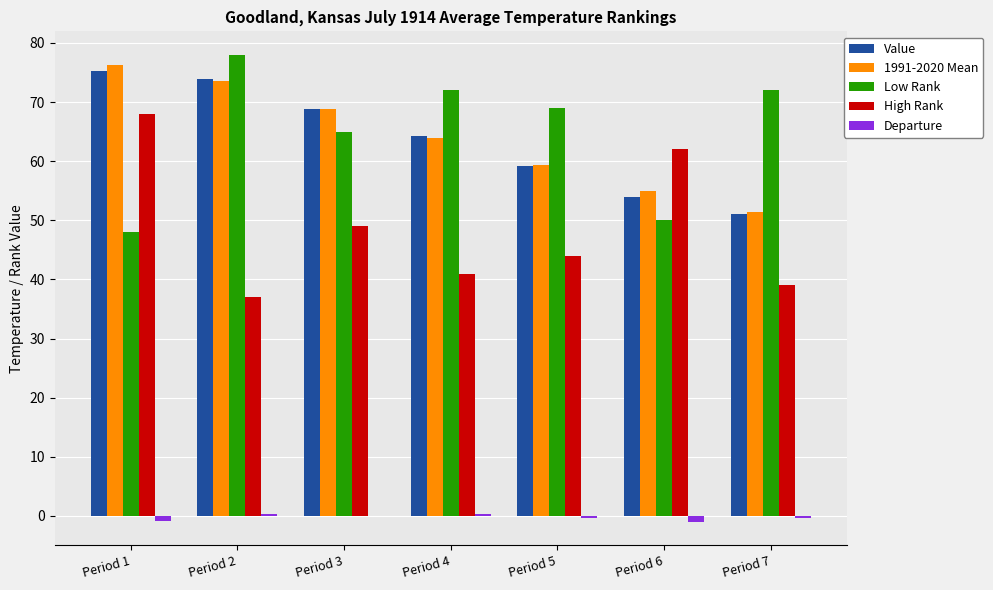

True or false: Low Rank has a value of 15.7 at Period 3.

False